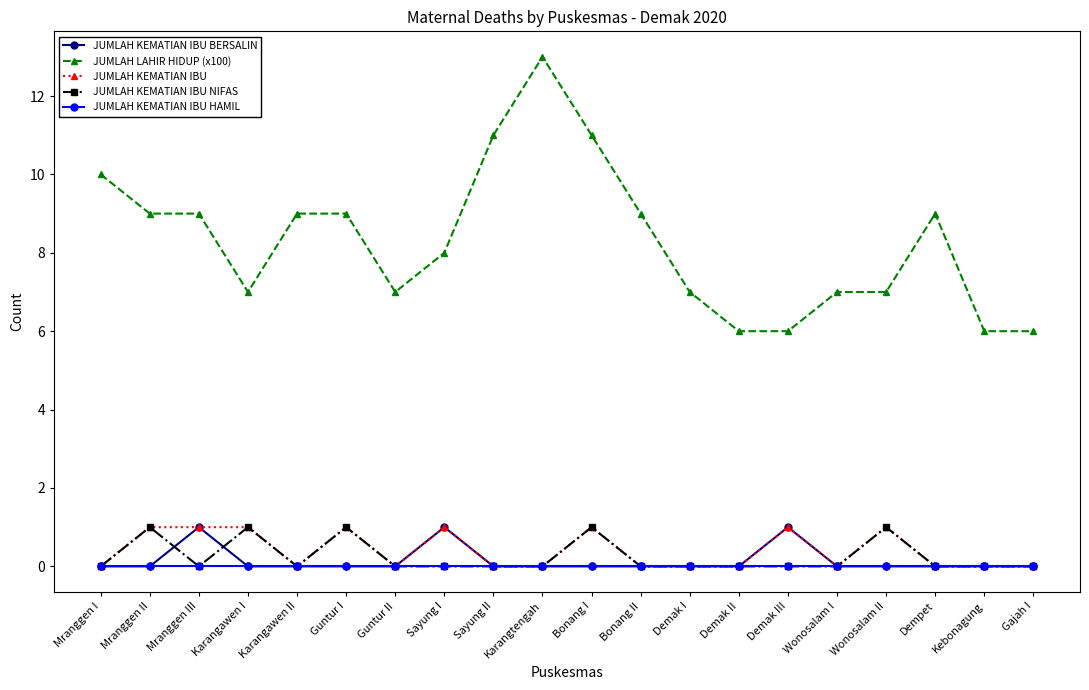

What is the label of the 13th point from the right?

Sayung I